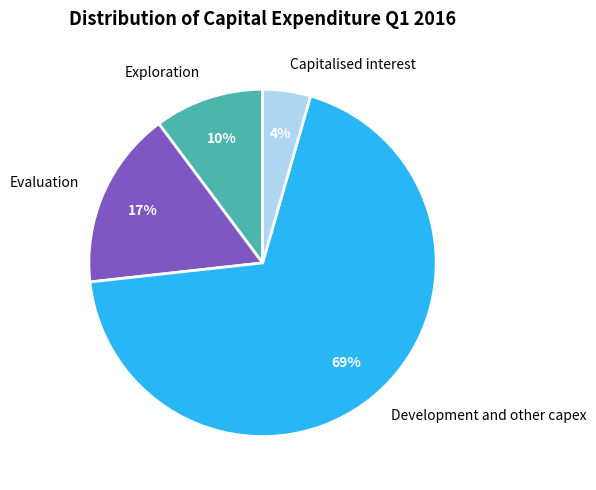

Is it true that Development and other capex is 81% of the pie?

False